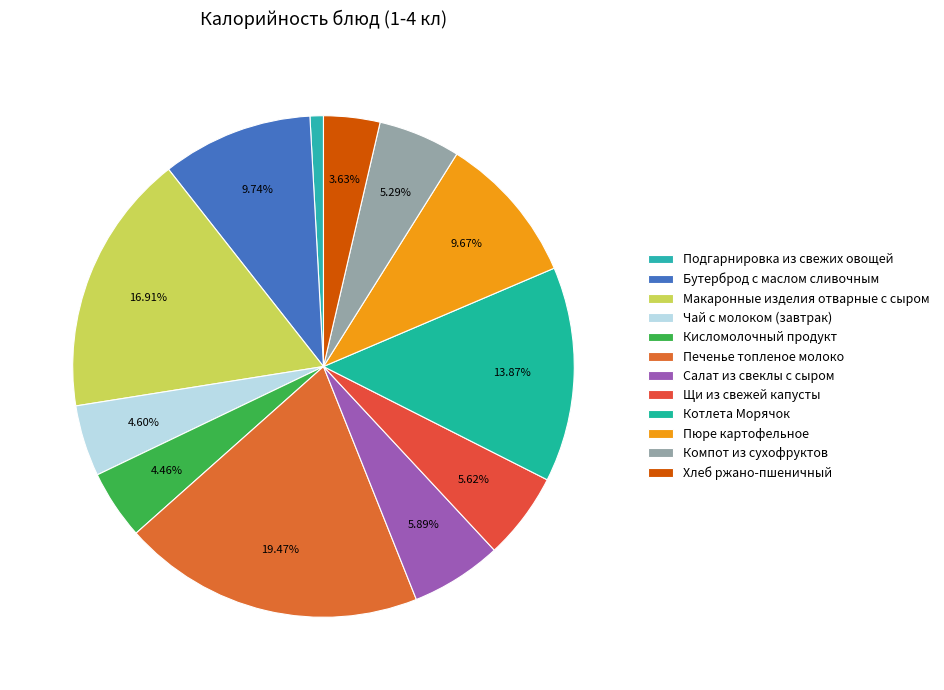

To the nearest percent, what is the average slice percentage?

8%